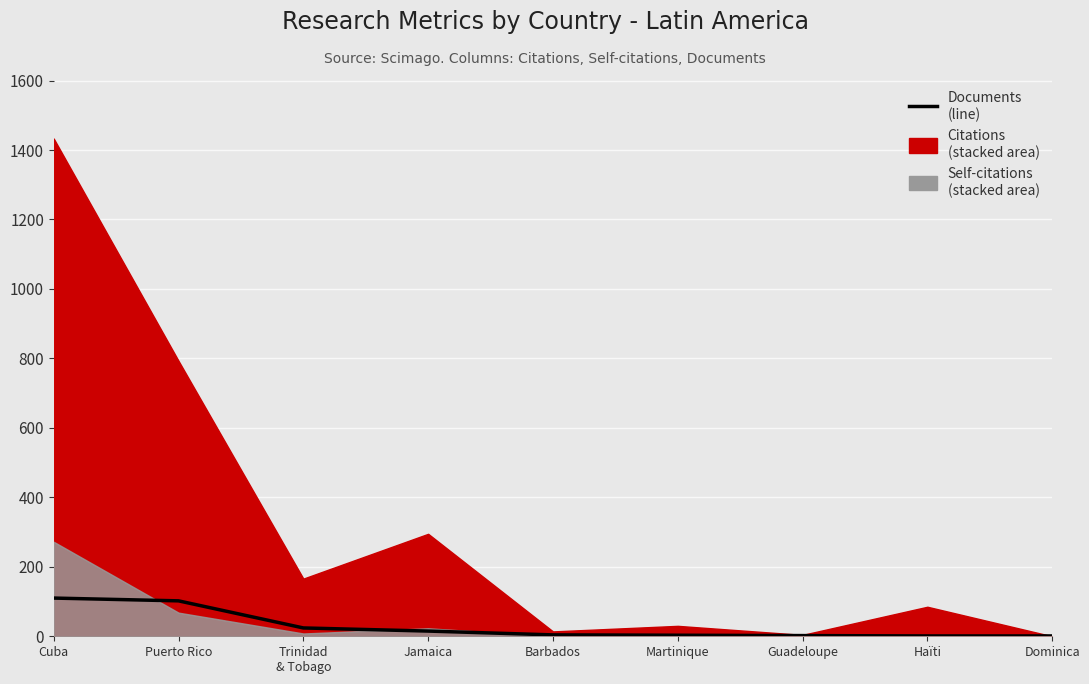

Is it true that the value at Barbados is 7?

False